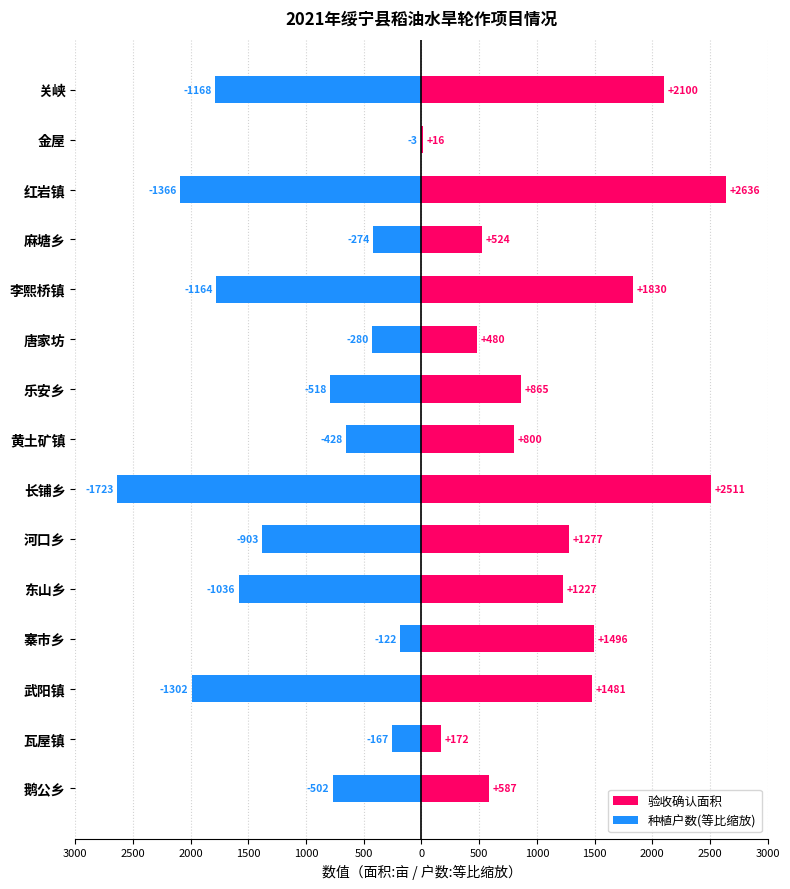

The 种植户数(等比缩放) series shows -1.5 at 13. True or false?

False